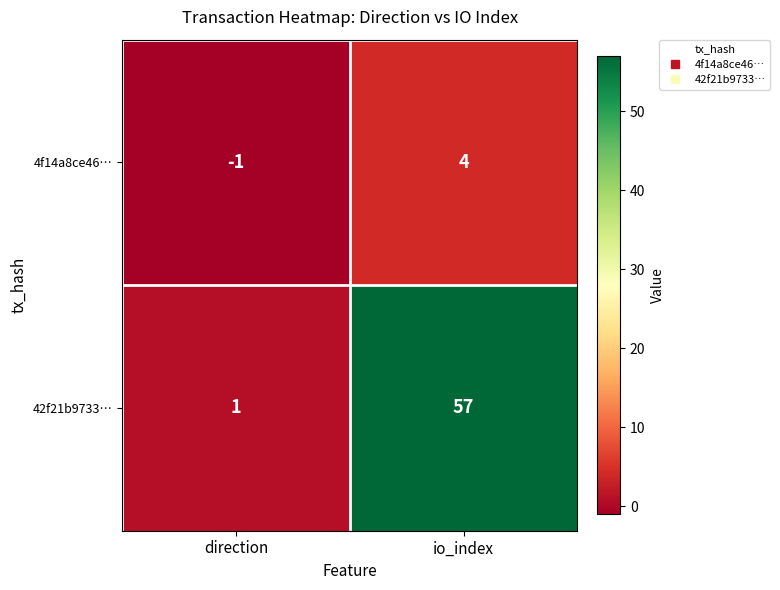

Between direction and io_index, which series saw the biggest shift?

42f21b9733…